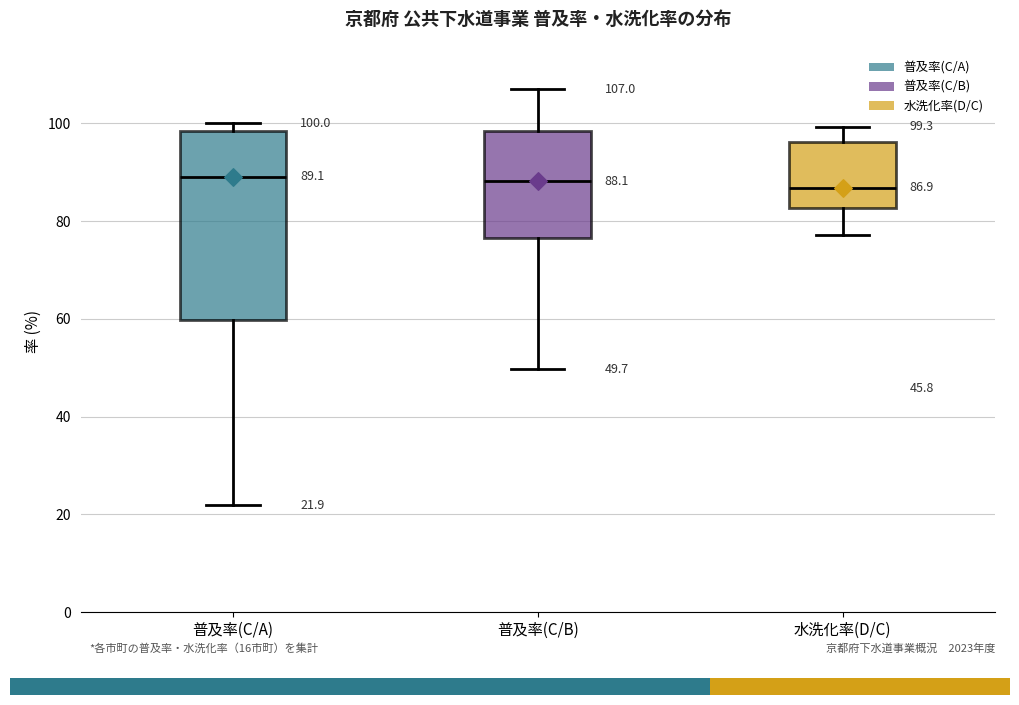

Comparing the boxes themselves (not the whiskers), which one is the tallest?

普及率(C/A)